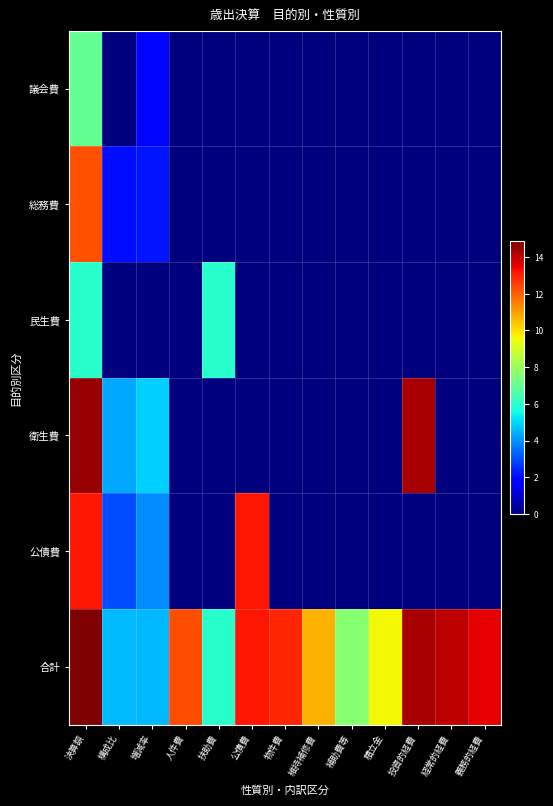

What is the difference between the highest and lowest values at 維持補修費?

10.7